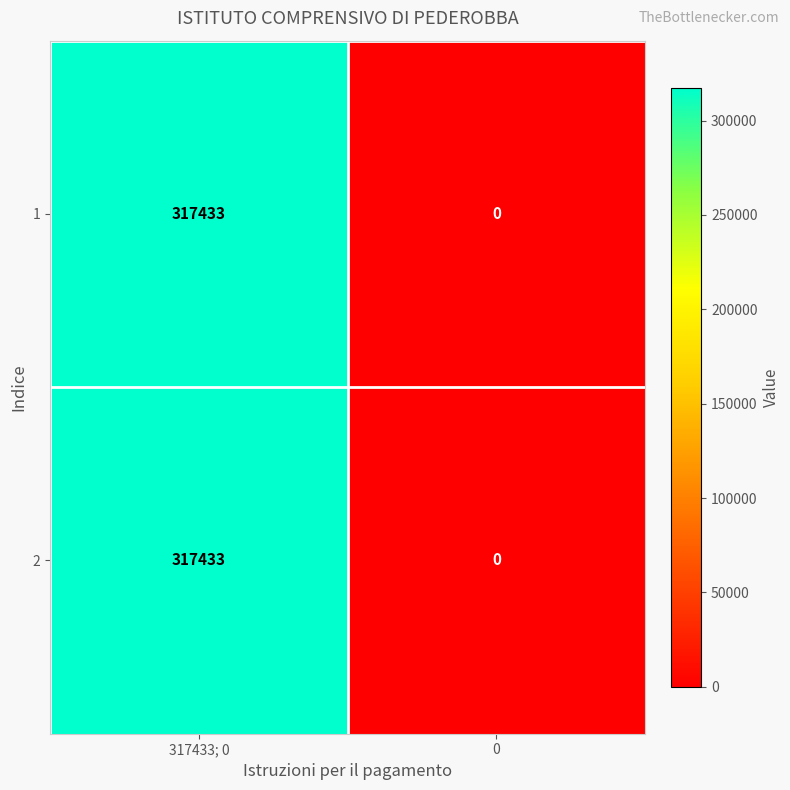

What value does the 2 series have at 317433; 0?

317433